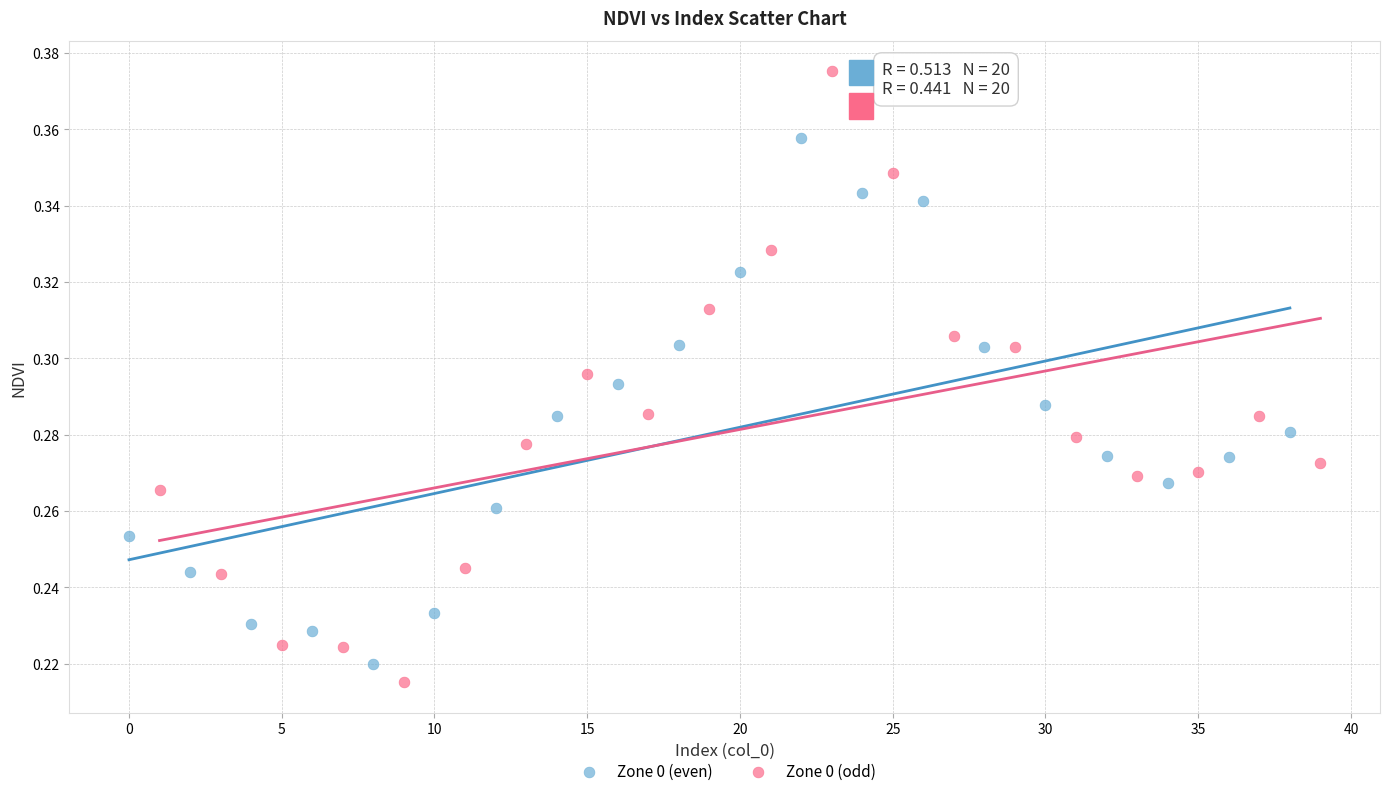

Which series reaches the maximum Y coordinate?

Zone 0 (odd)